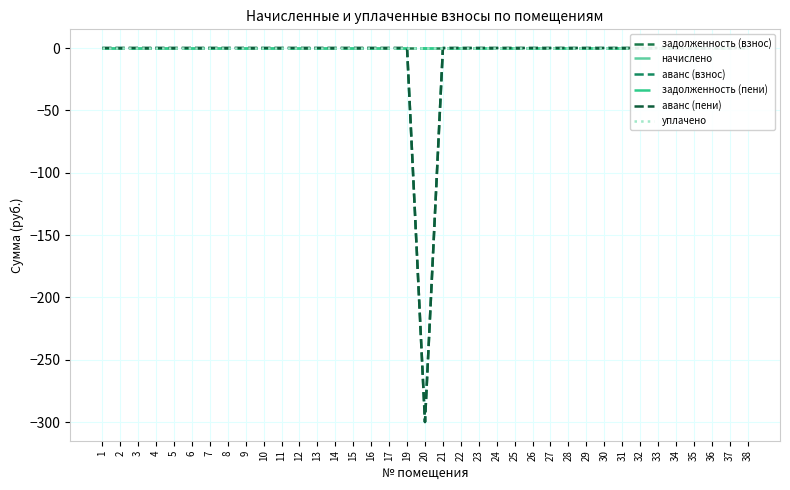

Which series changed the most between 9 and 25?

задолженность (взнос)